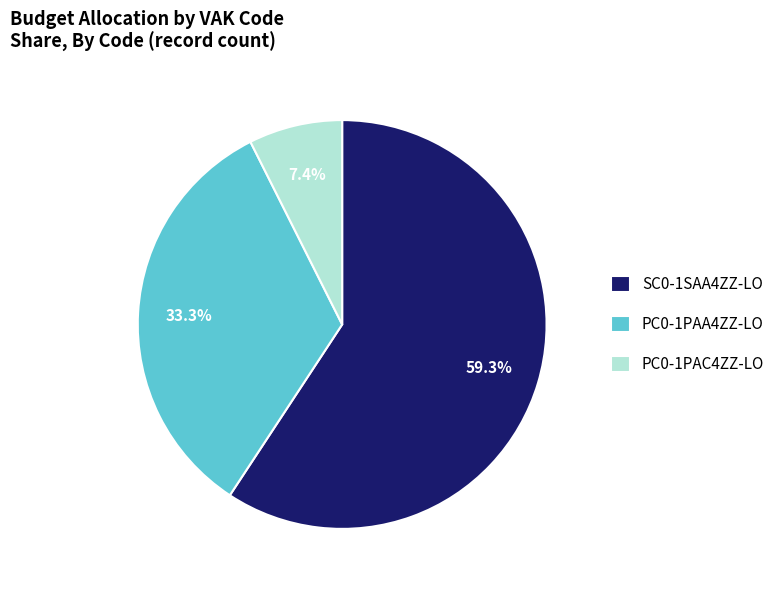

What is the majority slice?

SC0-1SAA4ZZ-LO